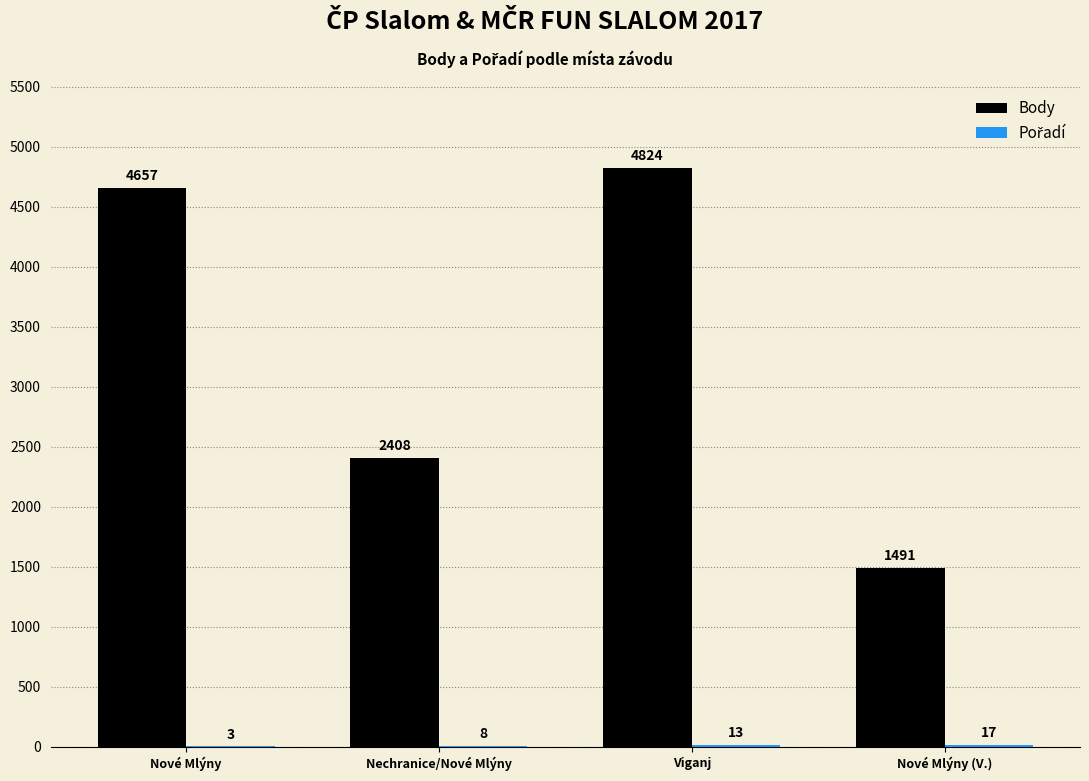

What is the maximum value shown in the chart?

4824